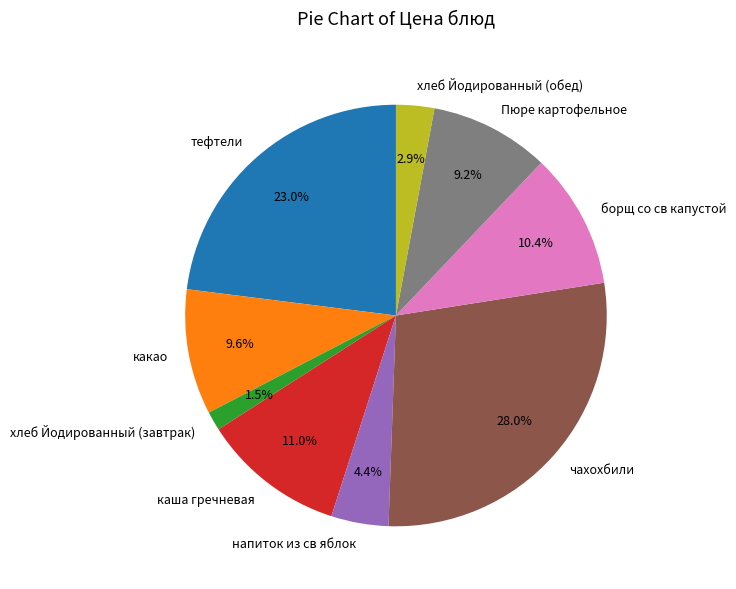

Which slice is the largest?

чахохбили